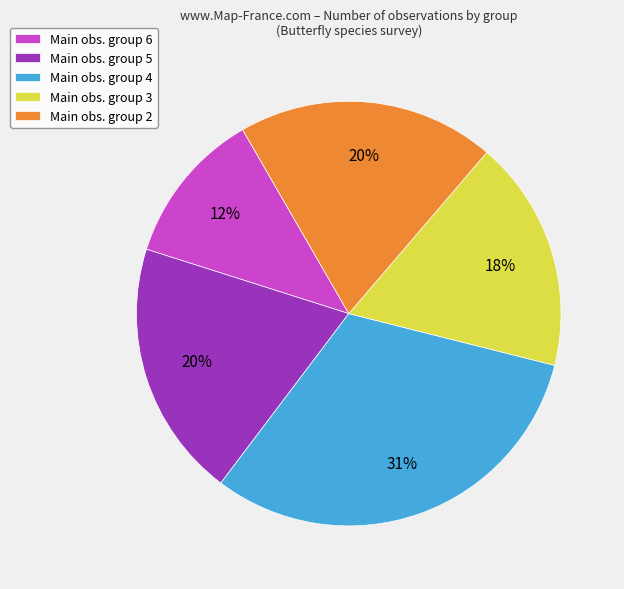

To the nearest percent, what portion does Main obs. group 3 represent?

18%